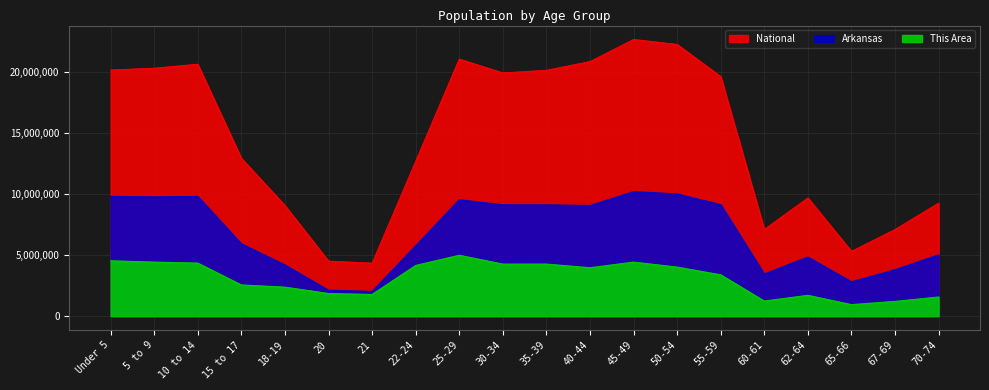

At which category is the sum across all series the highest?

45-49